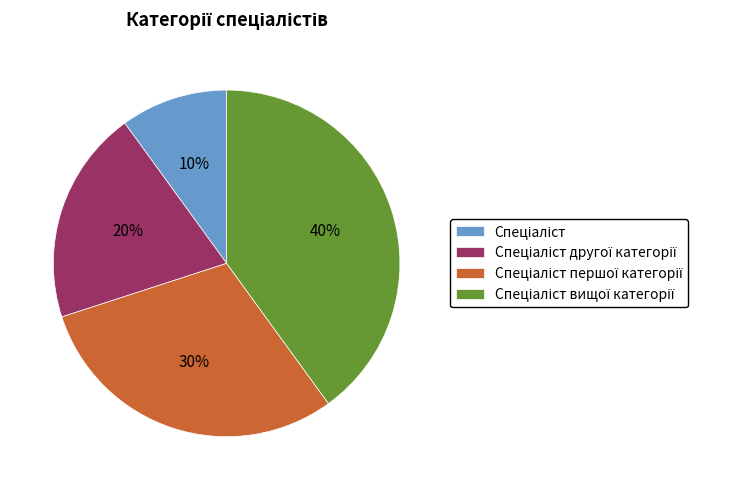

To the nearest percent, what is the average slice percentage?

25%